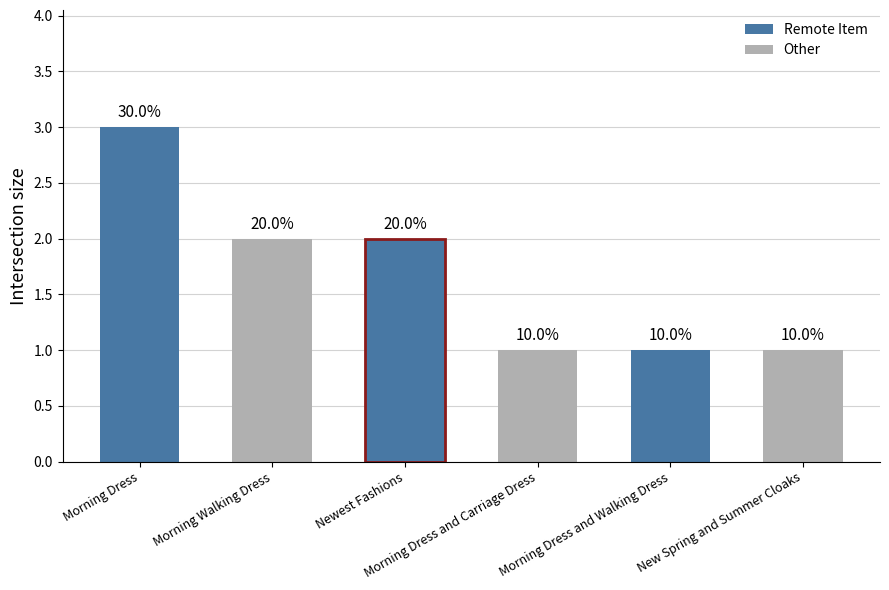

Reading left to right, extract all data points from this chart.

Morning Dress=3	Morning Walking Dress=2	Newest Fashions=2	Morning Dress and Carriage Dress=1	Morning Dress and Walking Dress=1	New Spring and Summer Cloaks=1